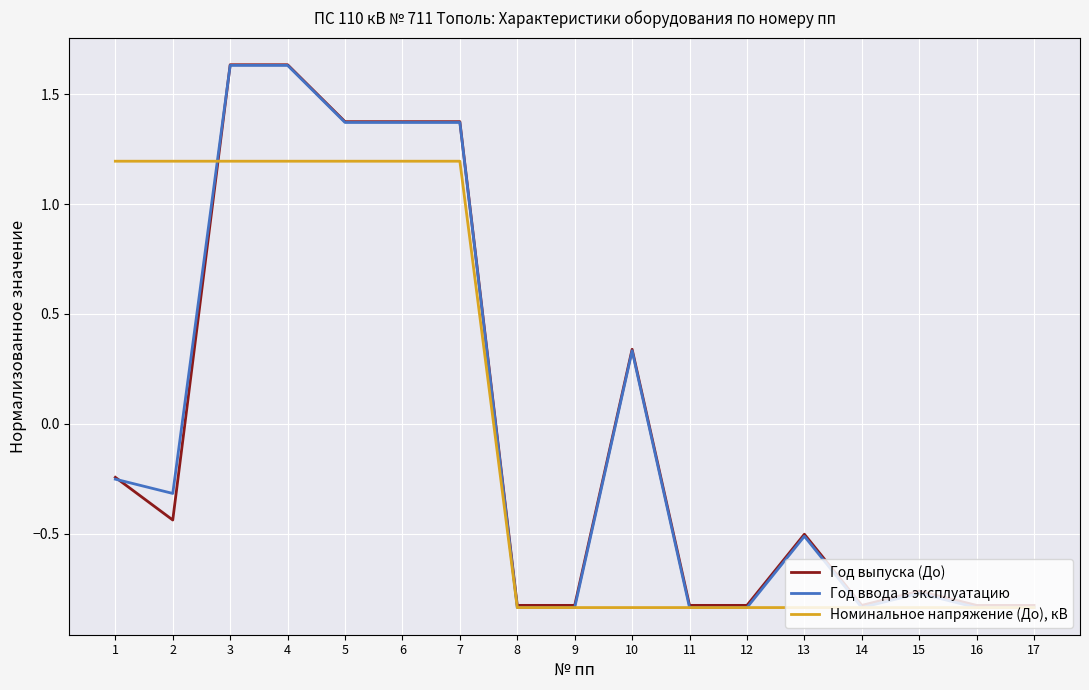

How many lines are shown in the chart?

3